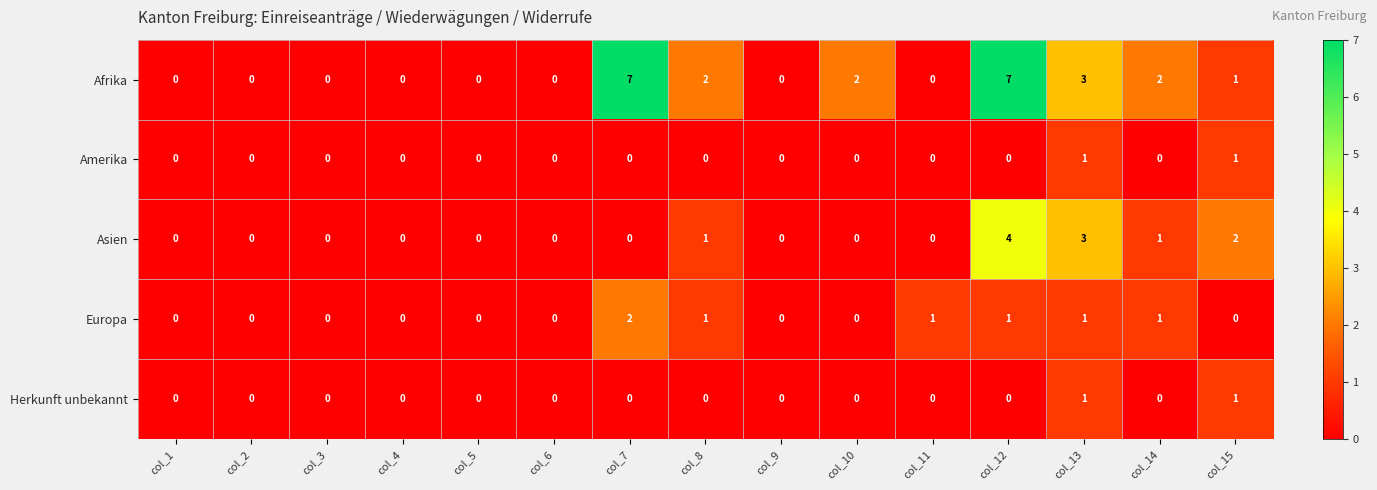

How many data points in Herkunft unbekannt are above 0?

2